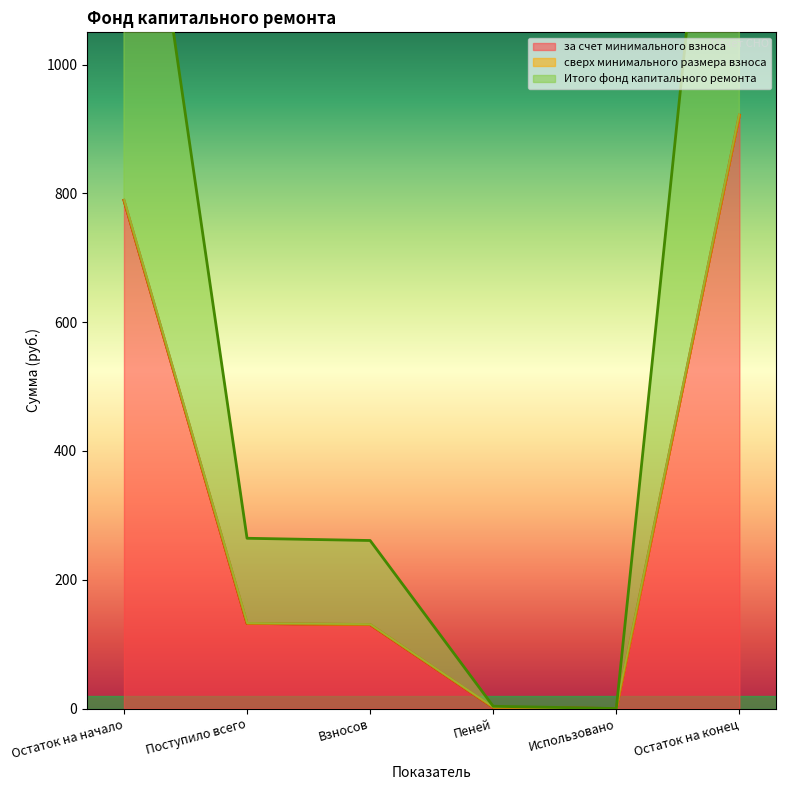

Rank the categories by Итого фонд капитального ремонта value from highest to lowest.

Остаток на конец, Остаток на начало, Поступило всего, Взносов, Пеней, Использовано